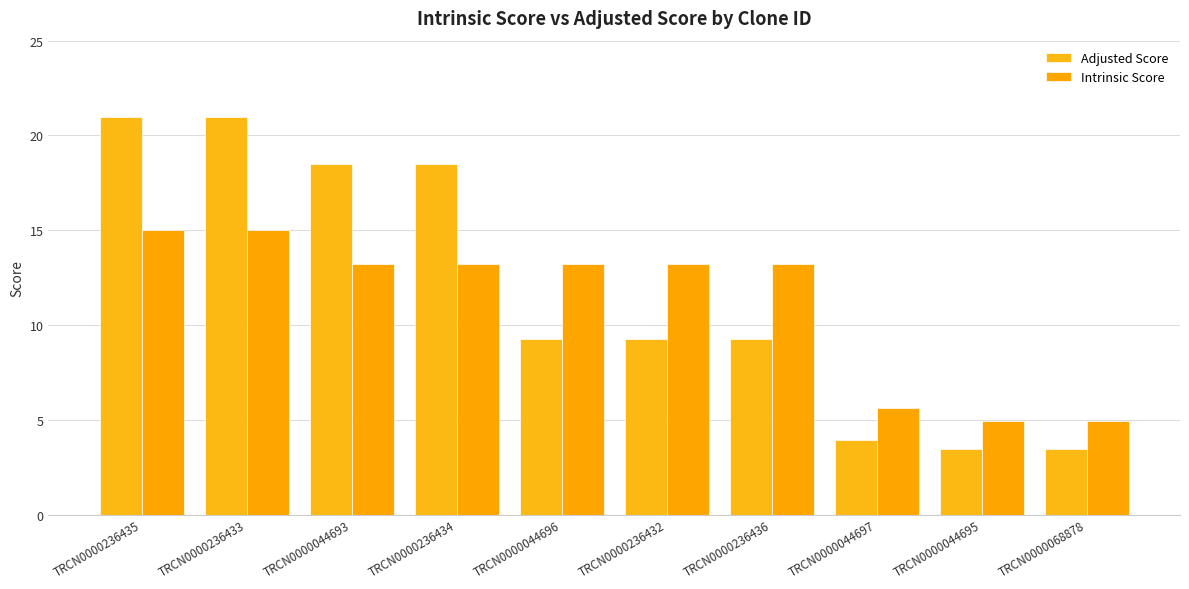

At how many categories does at least one series exceed 7?

7